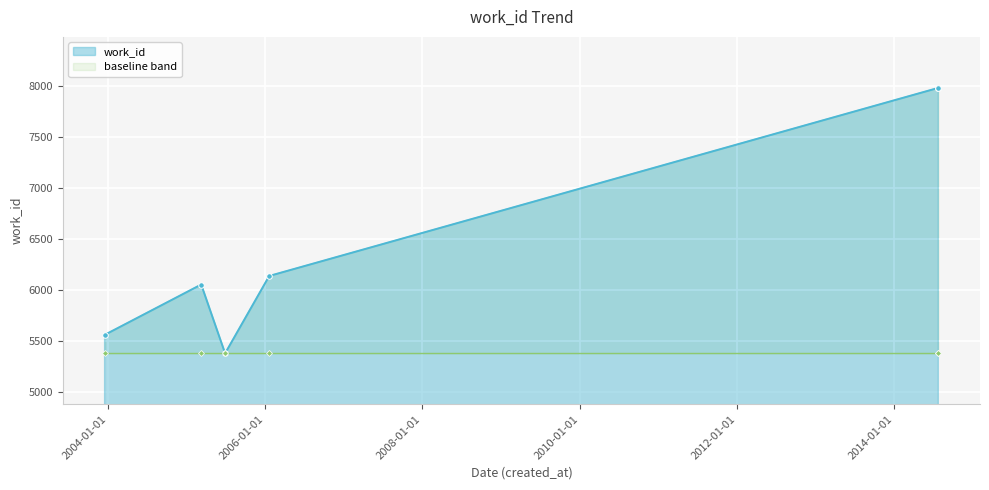

The chart shows a value of 6056 at 2005-03-09. True or false?

True